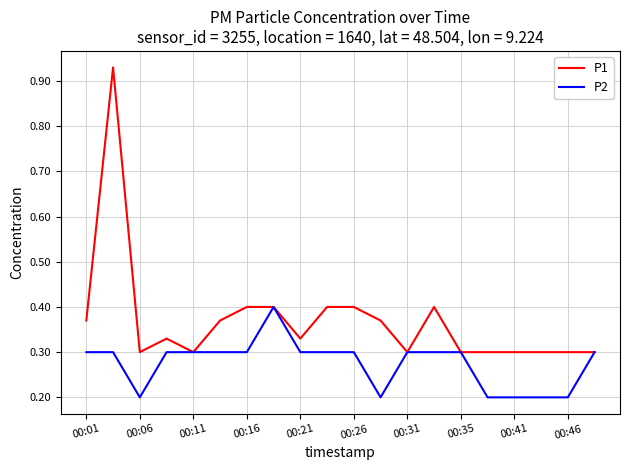

Which series has the largest total across all categories?

P1